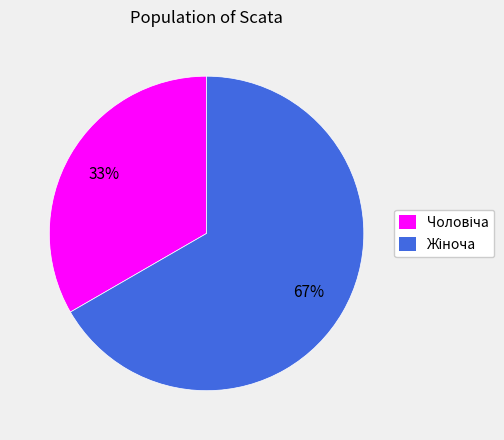

Does any single category account for the majority?

Yes